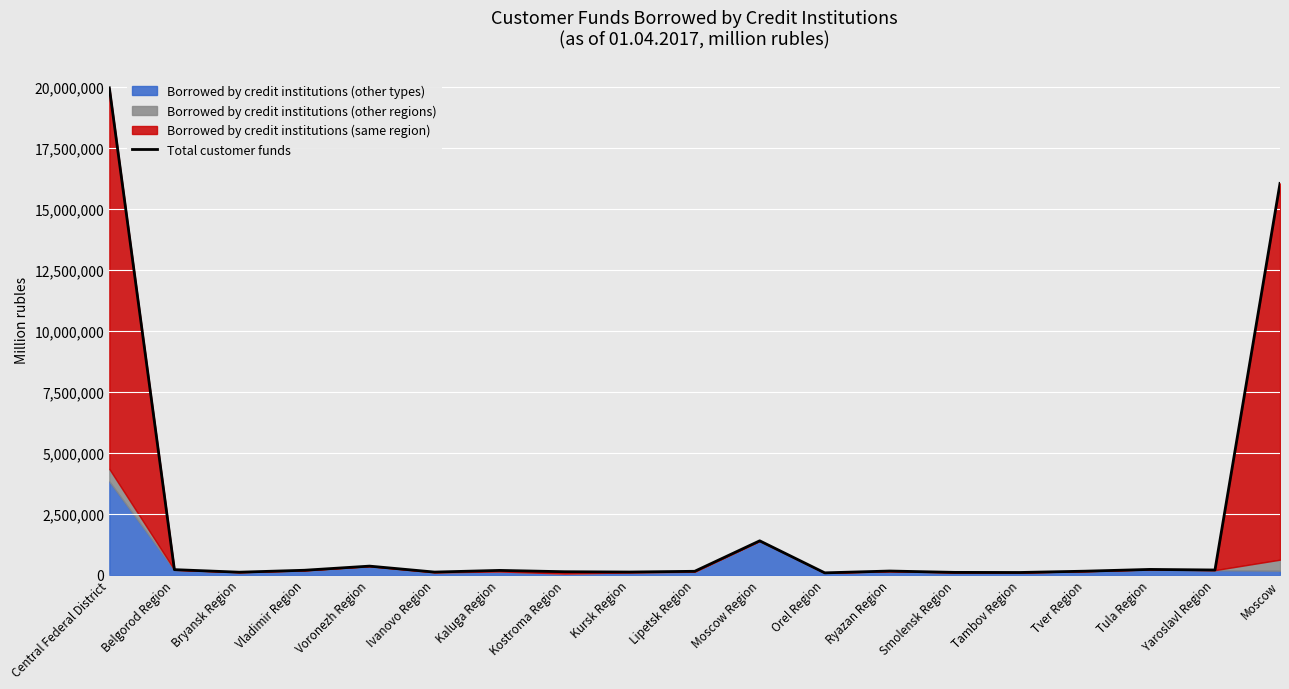

What is the label of the 11th point from the left?

Moscow Region